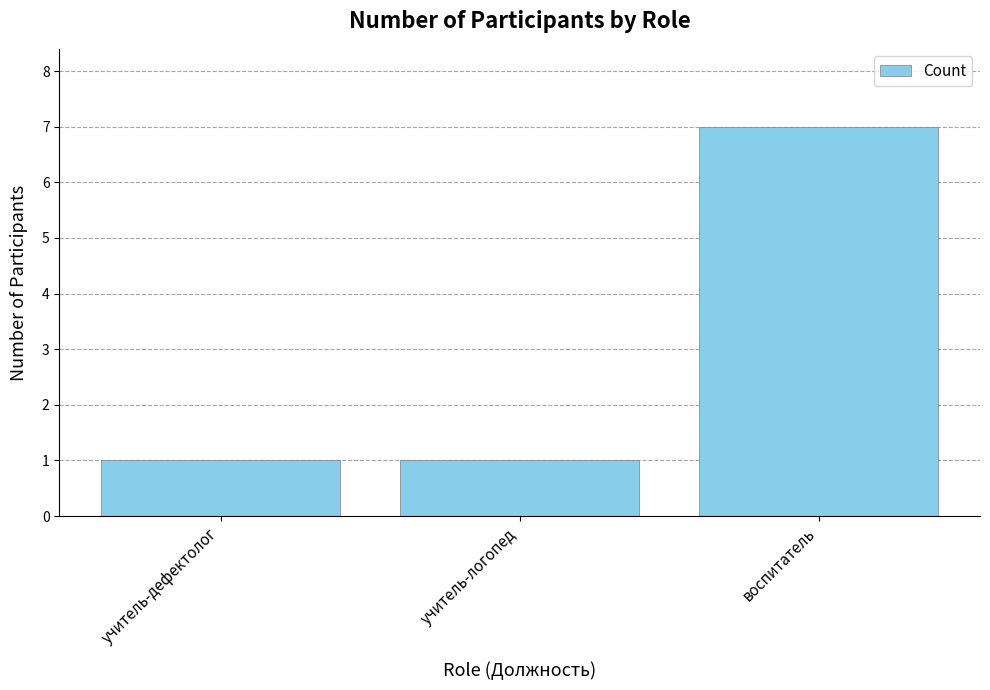

The value at учитель-логопед is 1. True or false?

True